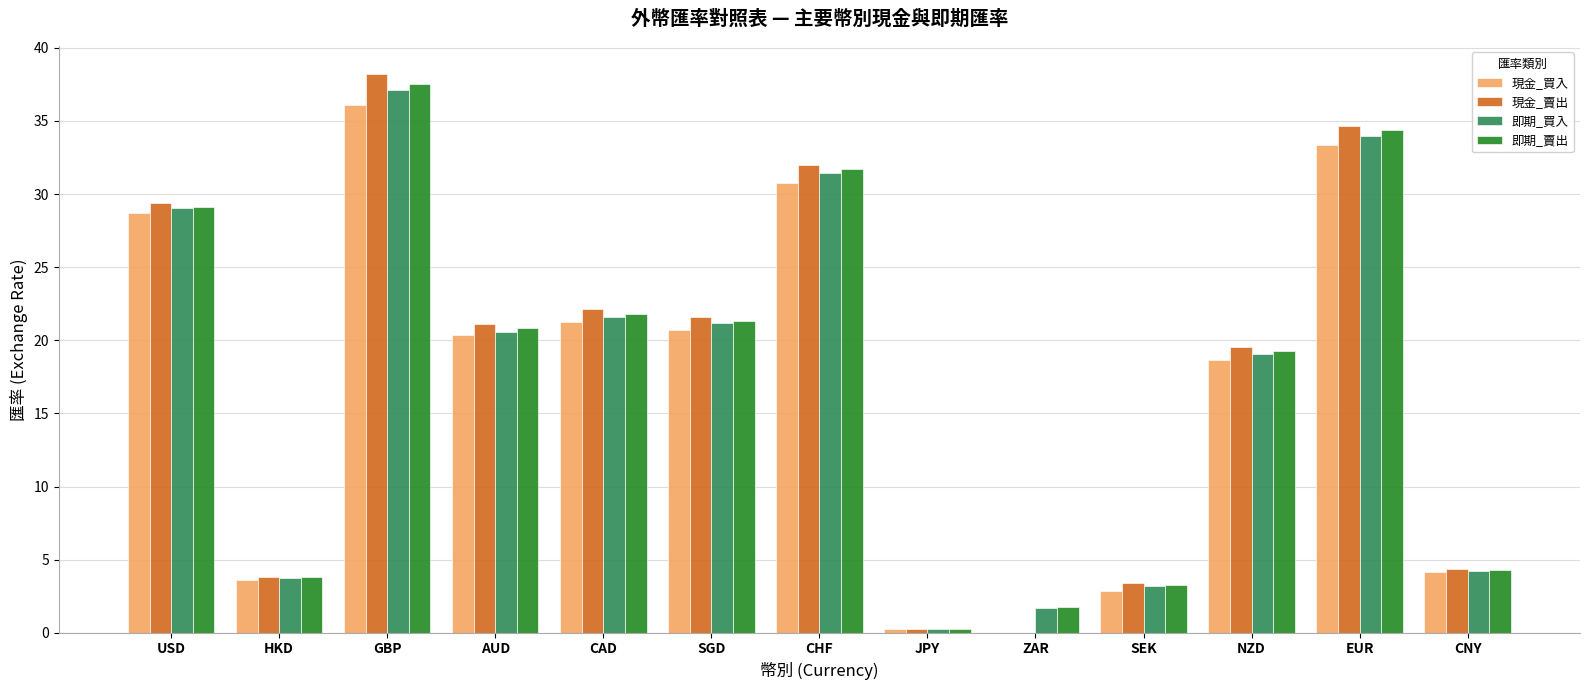

How many values in the 現金_賣出 series exceed 21?

7